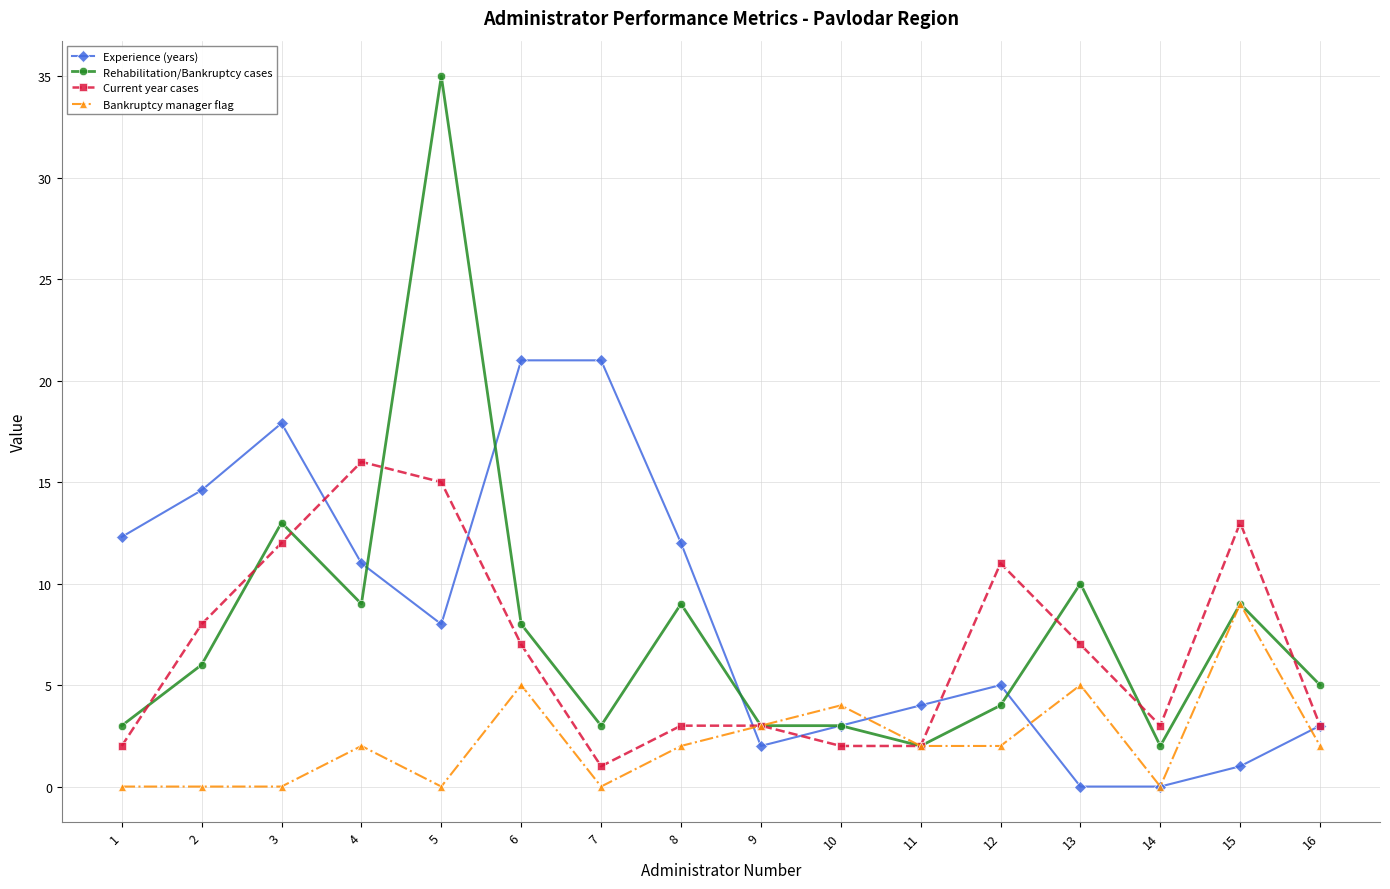

Which series has the widest spread of values?

Rehabilitation/Bankruptcy cases